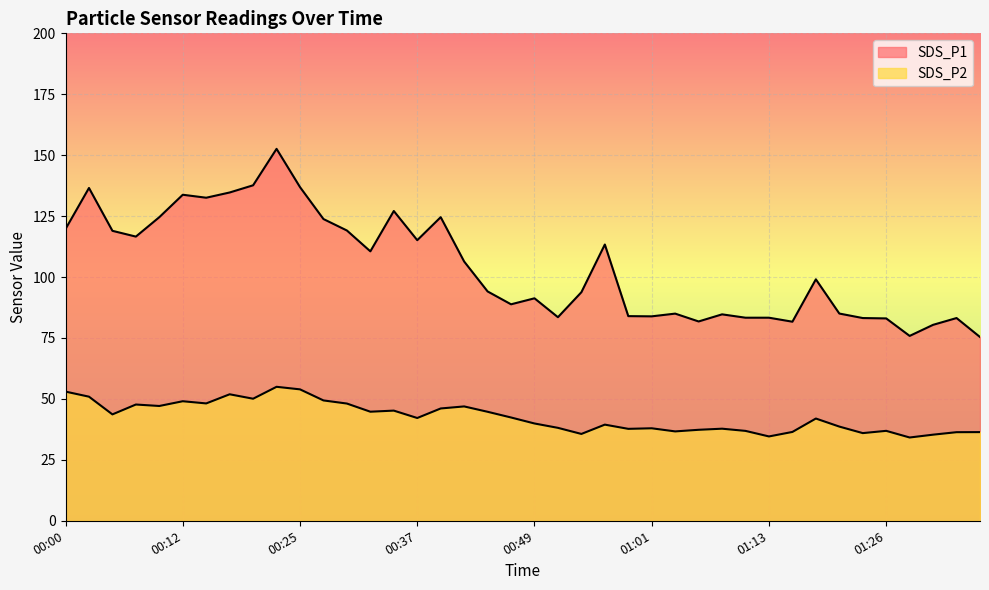

Rank the series by their average value, from highest to lowest.

SDS_P1, SDS_P2